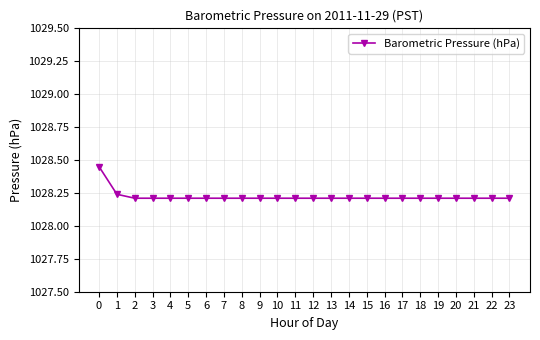

How many values are between 1028 and 1029?

24